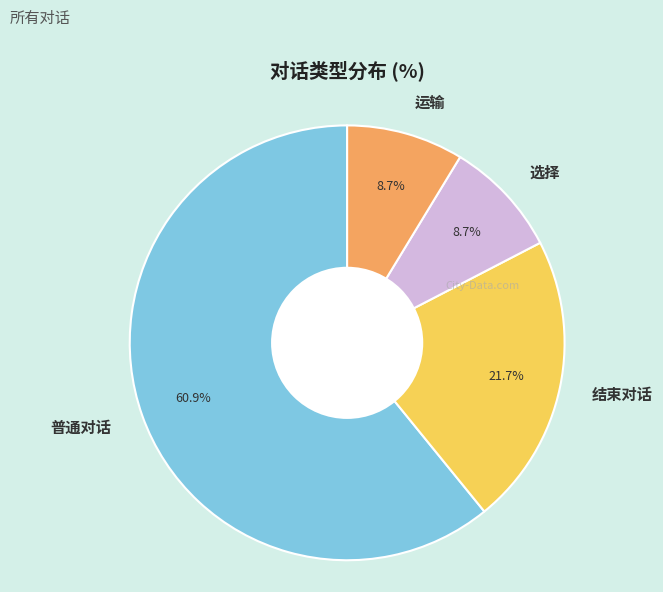

To the nearest percent, what is the difference between the 结束对话 and 普通对话 slice percentages?

39%